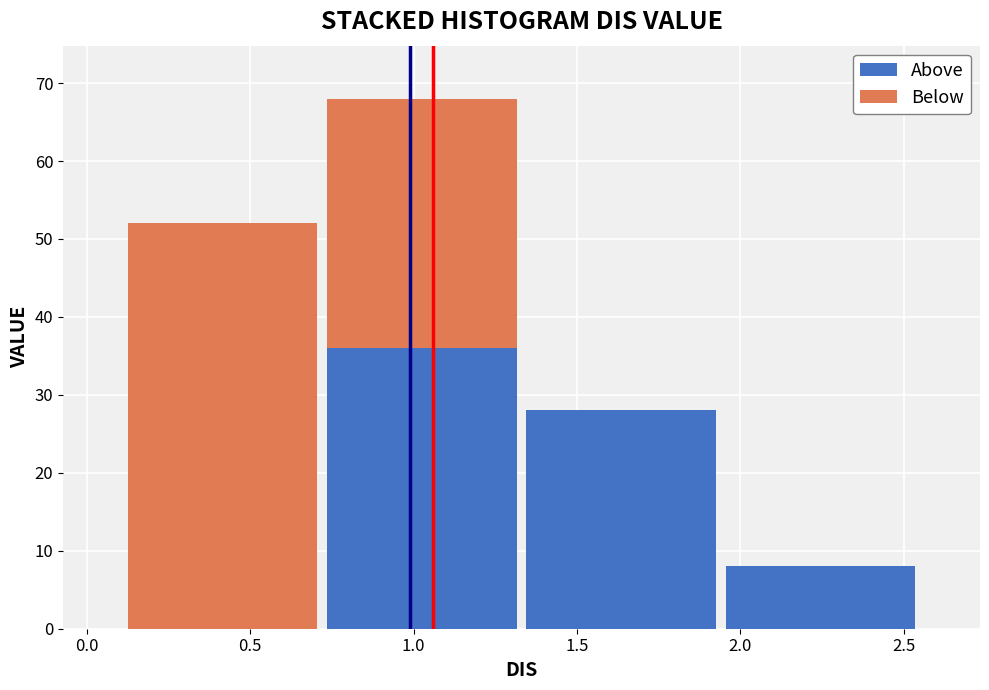

Is it true that Above equals 13 at 2.0?

False